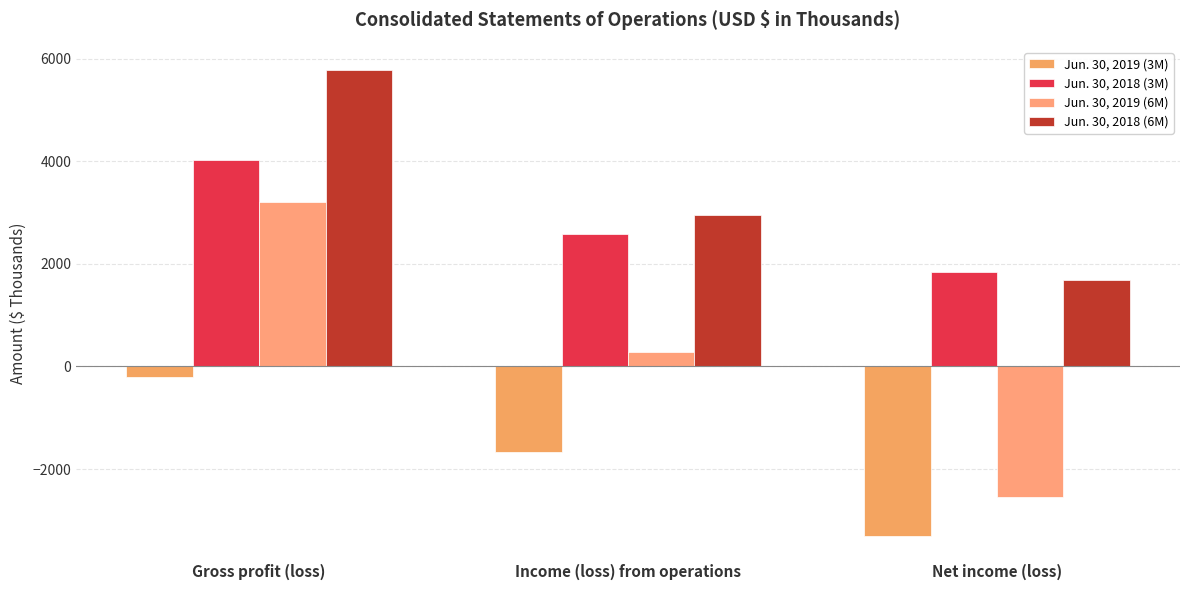

List the labels in order of Jun. 30, 2018 (3M) value, largest first.

Gross profit (loss), Income (loss) from operations, Net income (loss)